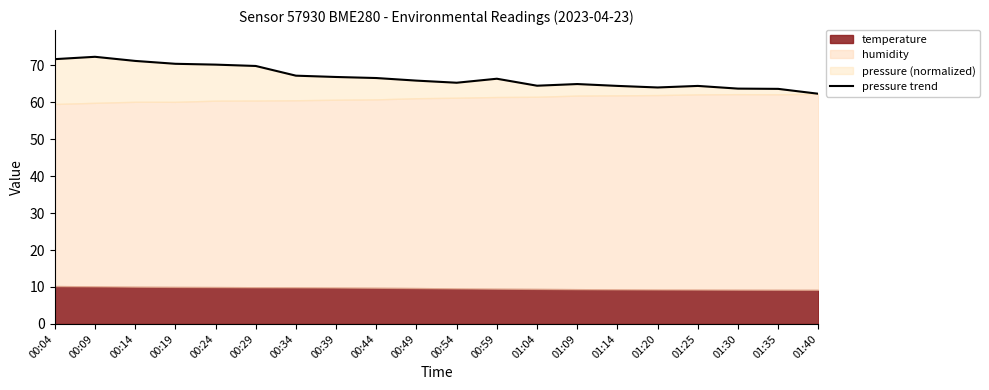

Count the number of categories in the chart.

20